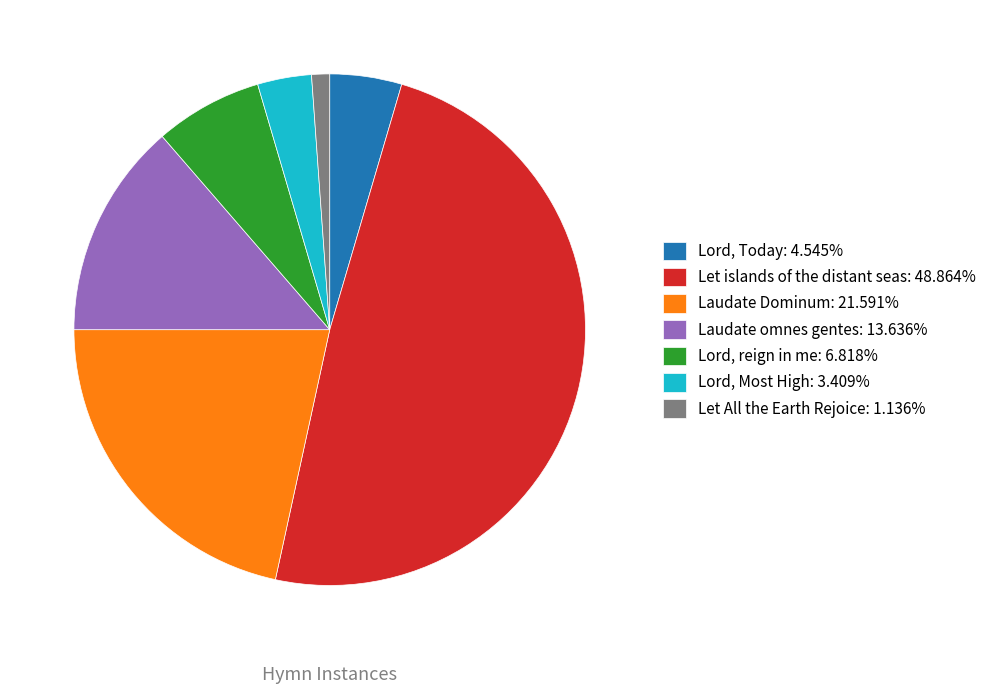

Do Let islands of the distant seas: 48.864% and Lord, reign in me: 6.818% together represent more than half of the pie?

Yes